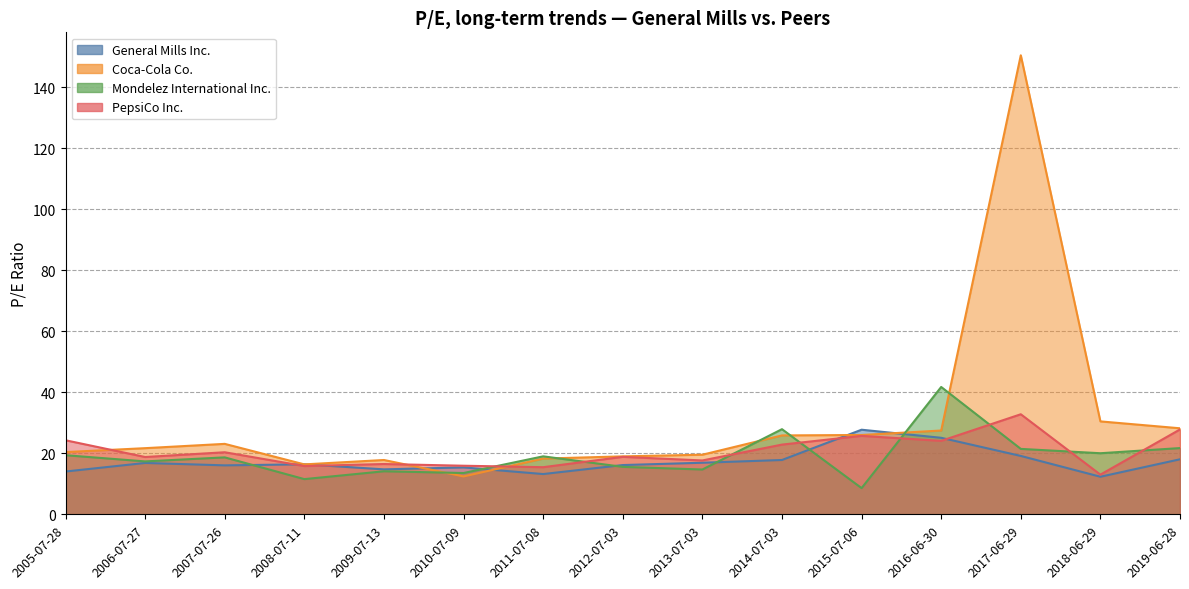

How many values in the General Mills Inc. series exceed 16?

10